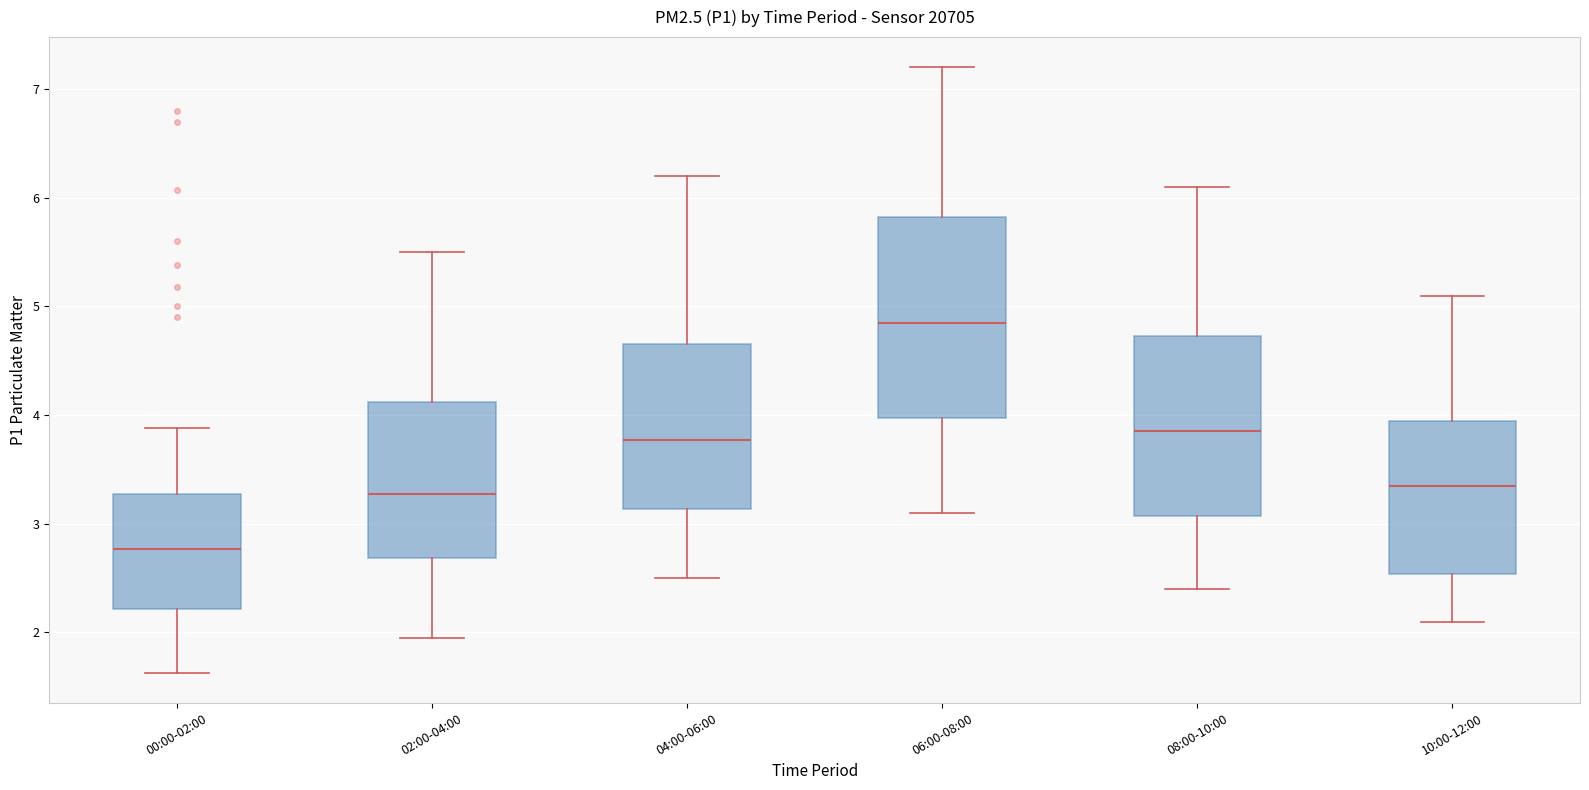

Comparing the boxes themselves (not the whiskers), which one is the tallest?

06:00-08:00